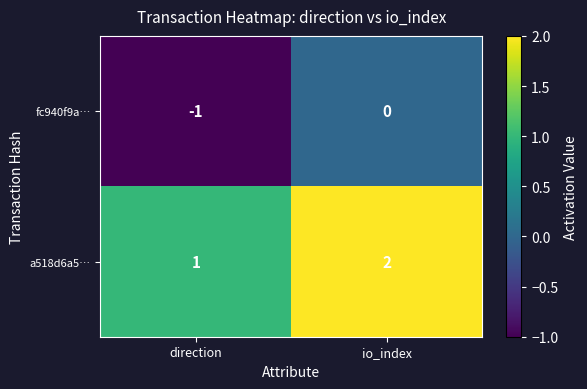

At which label is a518d6a5… closest to 1?

direction